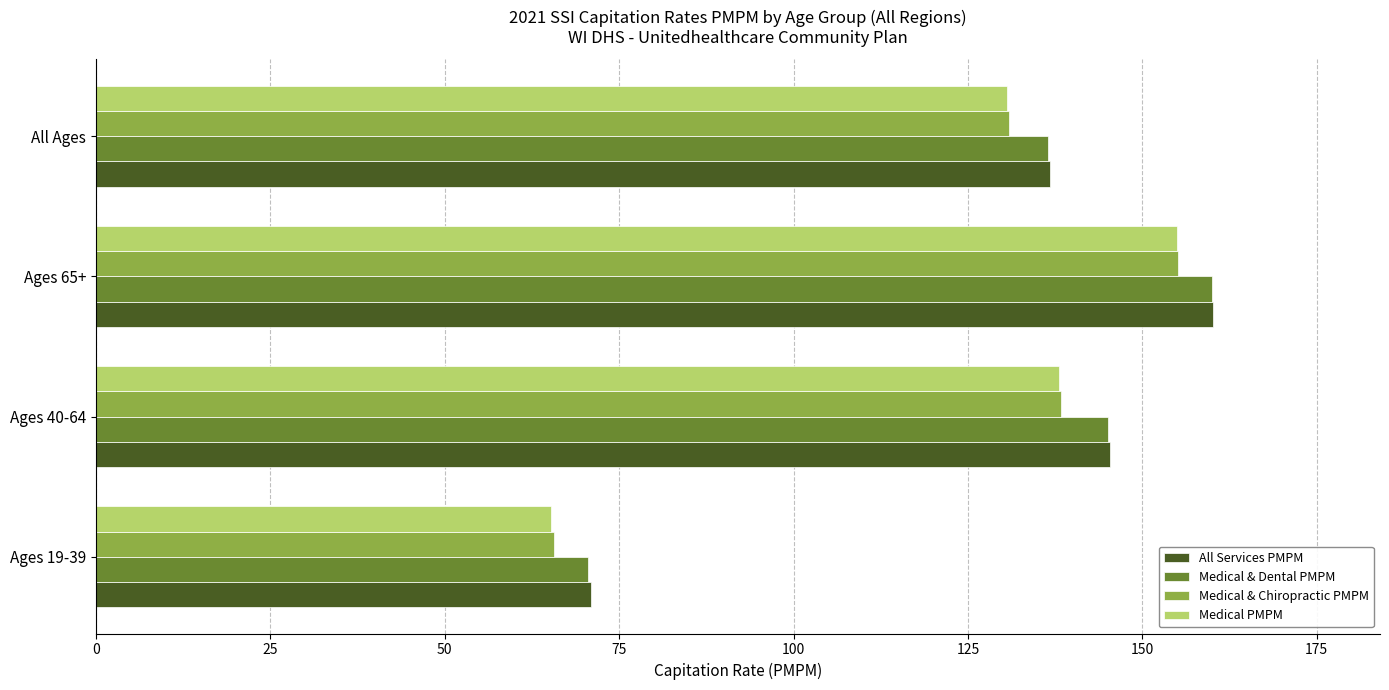

Is it true that All Services PMPM equals 136.8 at All Ages?

True